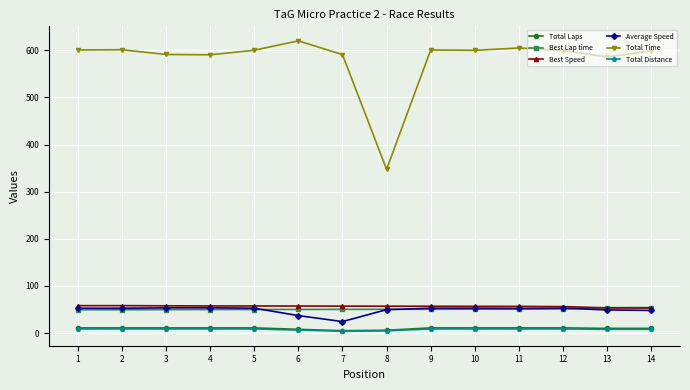

Which series has the largest total across all categories?

Total Time